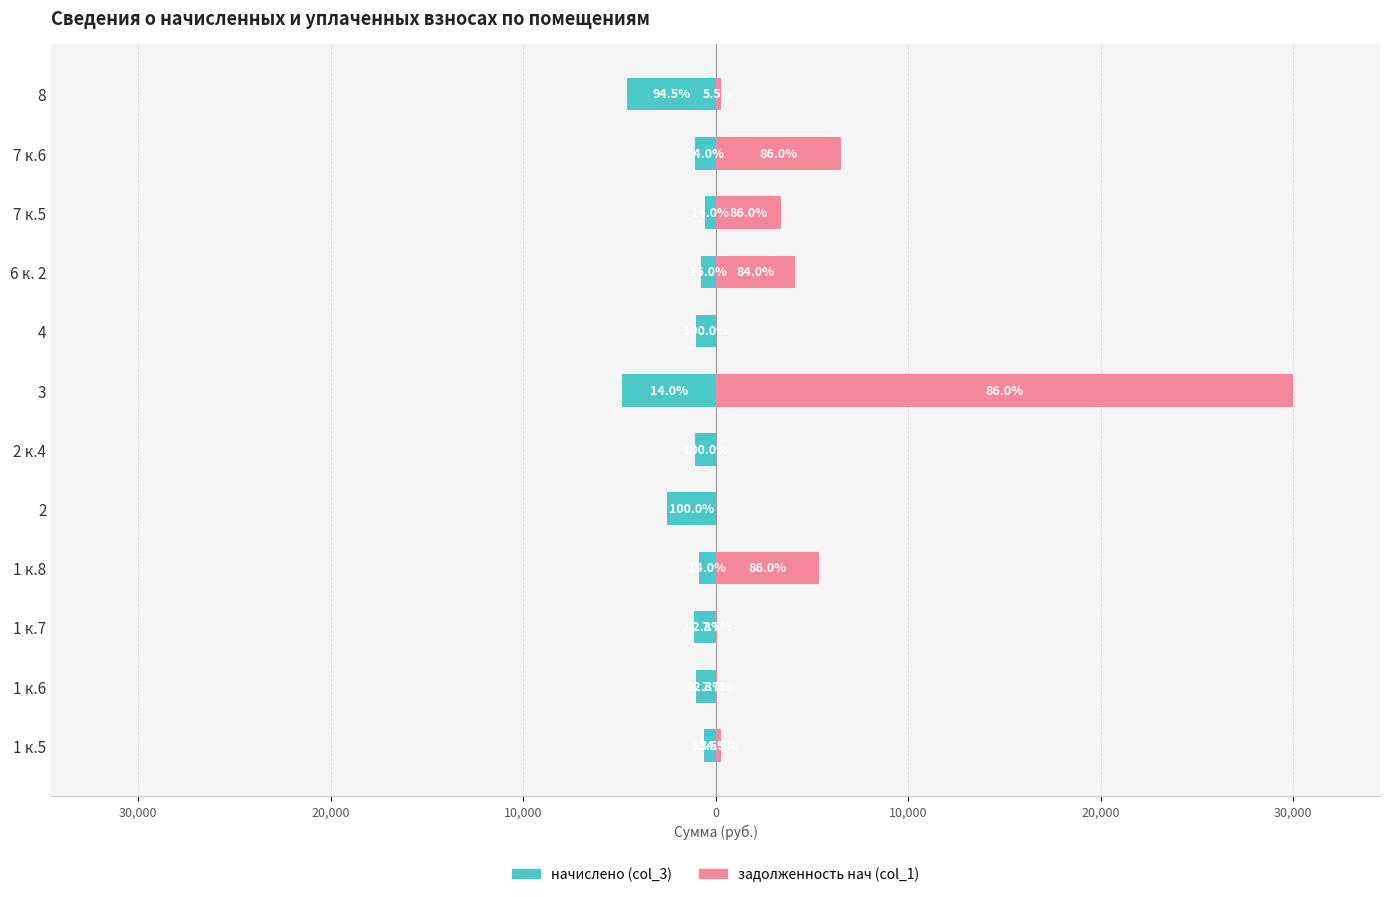

What is the maximum value shown in the chart?

30003.3